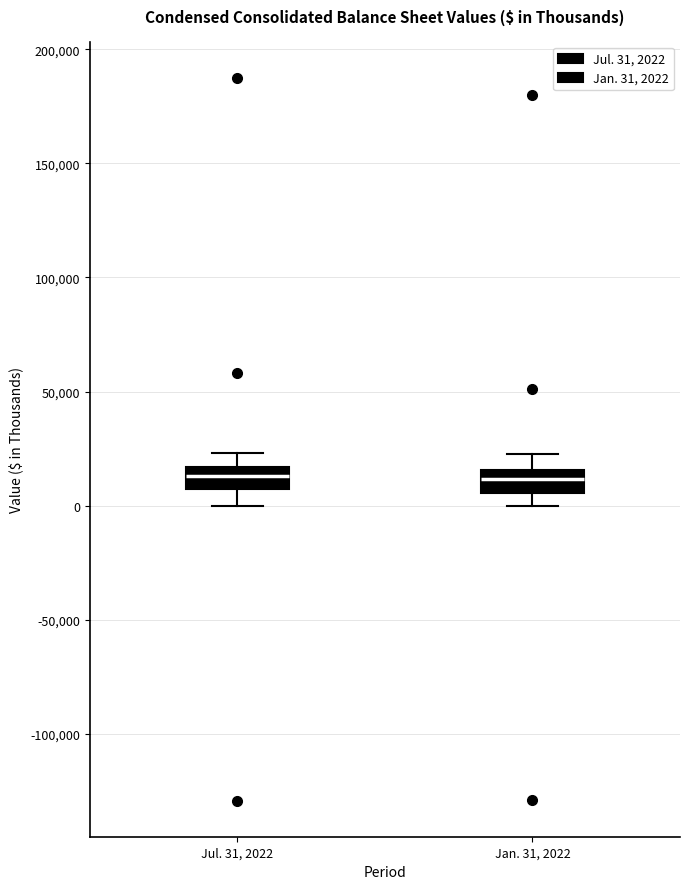

Where is the lower edge of the box for Jan. 31, 2022 on the y-axis? The values are not printed on the chart, so give them approximately, as read against the axis.

5000